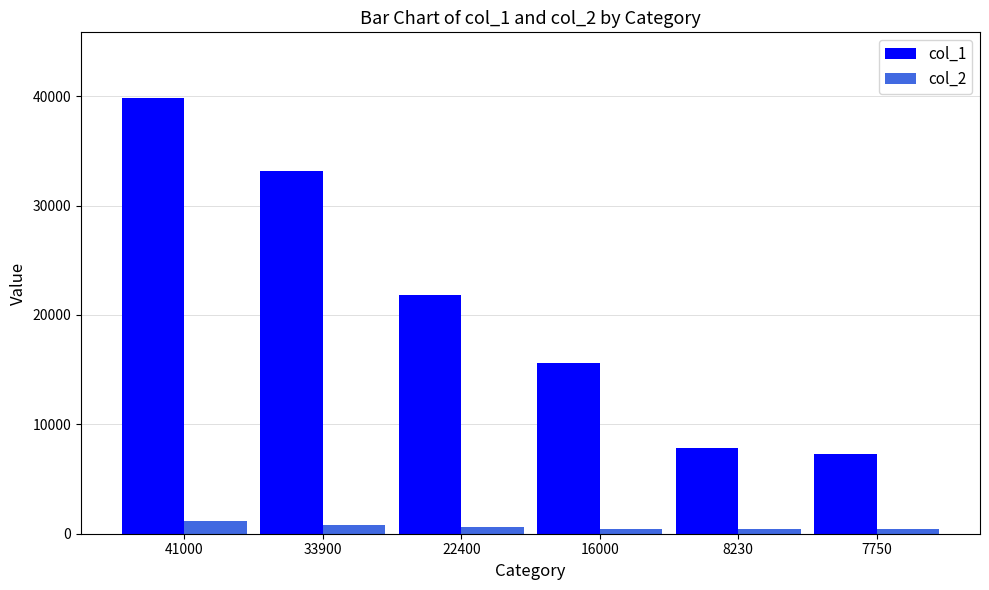

What is the difference between the highest and lowest values at 16000?

15168.9